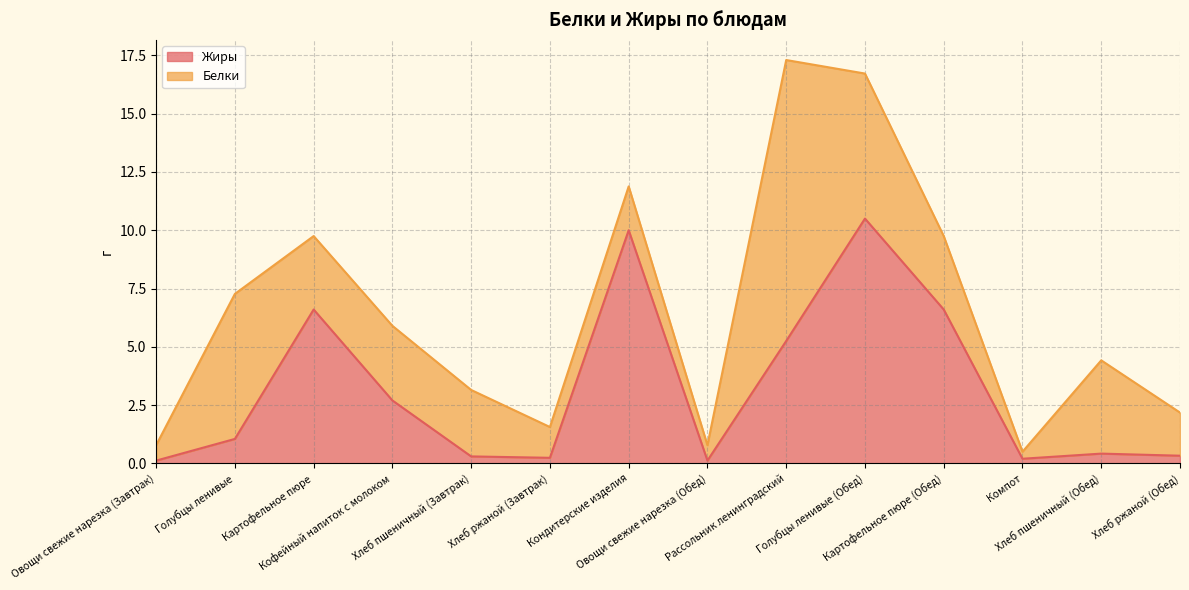

Reading left to right, list all the values displayed in this chart.

0.1	1.1	6.6	2.7	0.3	0.2	10.0	0.1	5.2	10.5	6.6	0.2	0.4	0.3